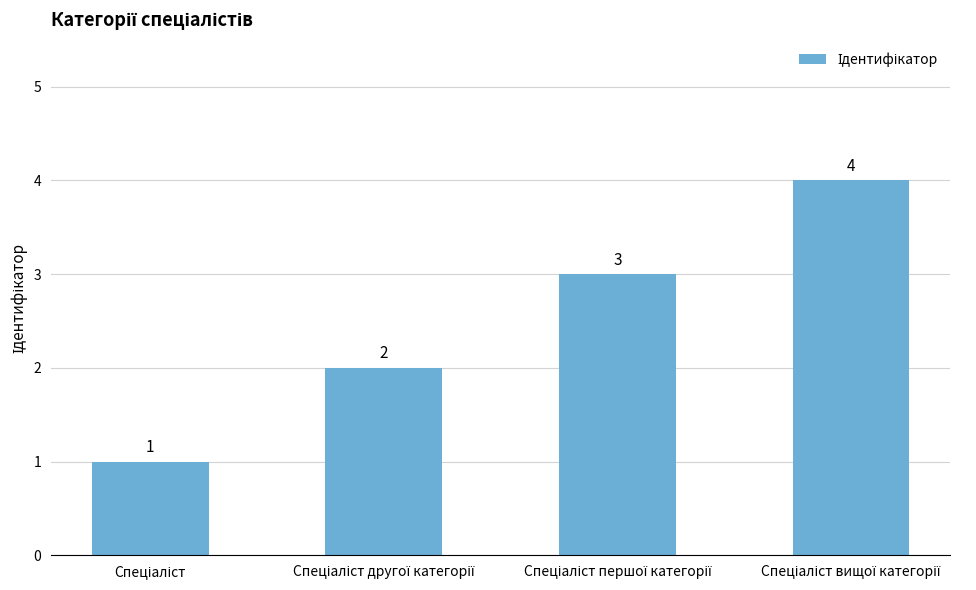

What is the value of the 2nd bar from the left?

2